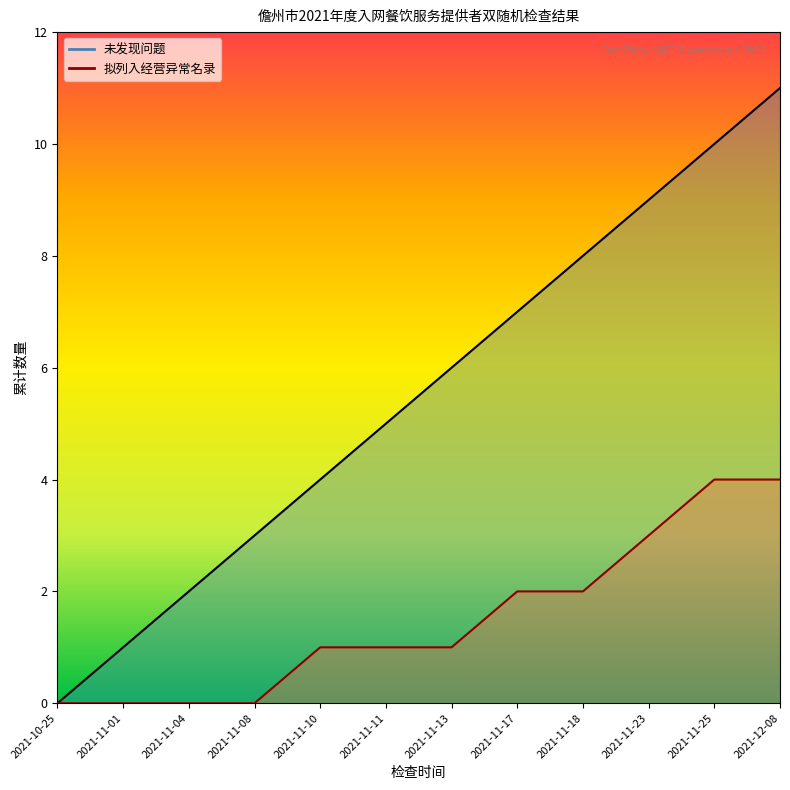

What is the label of the 6th point from the right?

2021-11-13